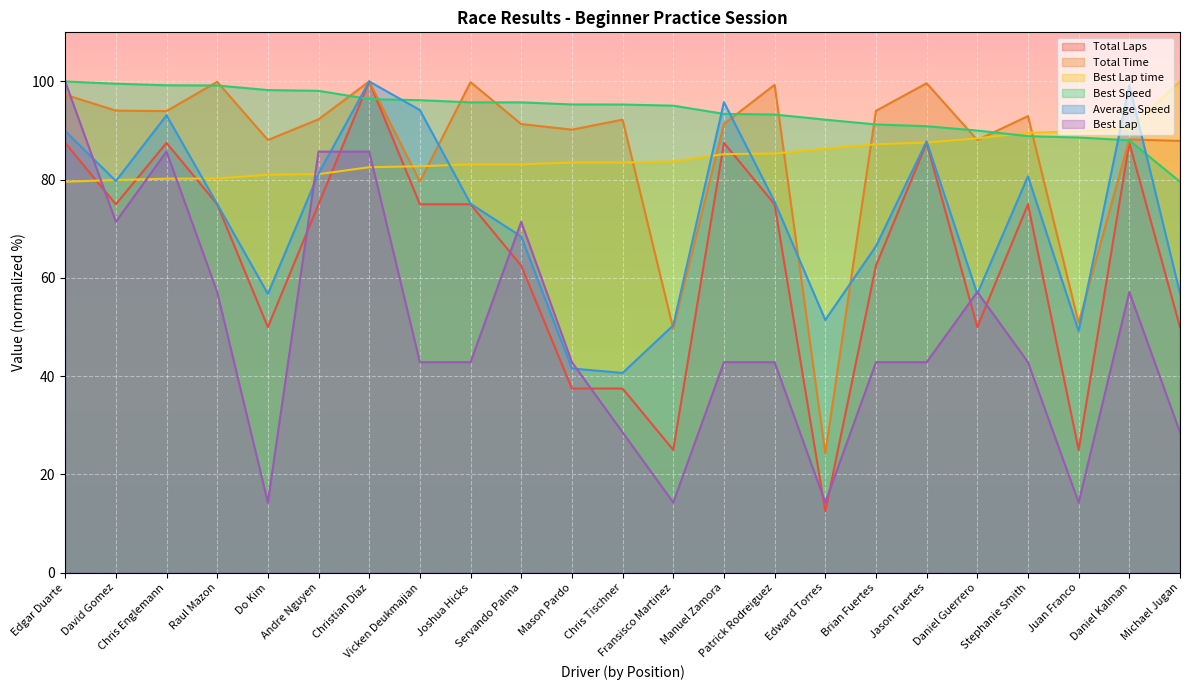

What is the sum of the Average Speed values at Patrick Rodreiguez and Joshua Hicks?

150.6